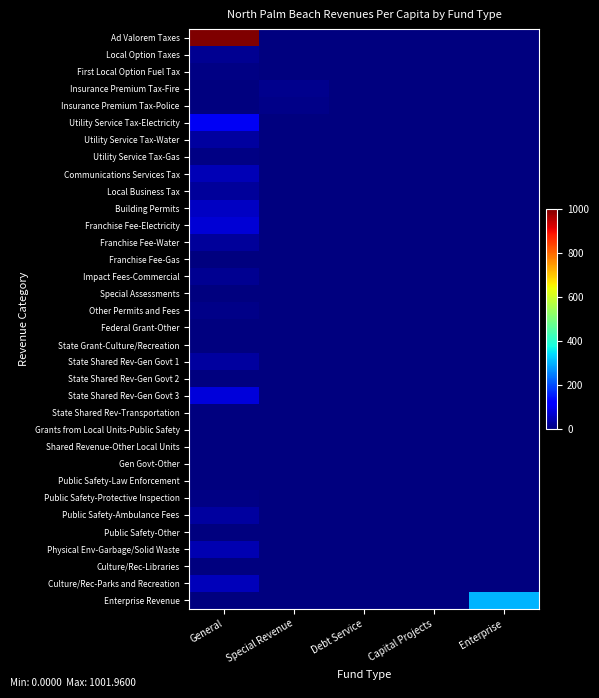

Which series has the largest range (max minus min)?

Ad Valorem Taxes